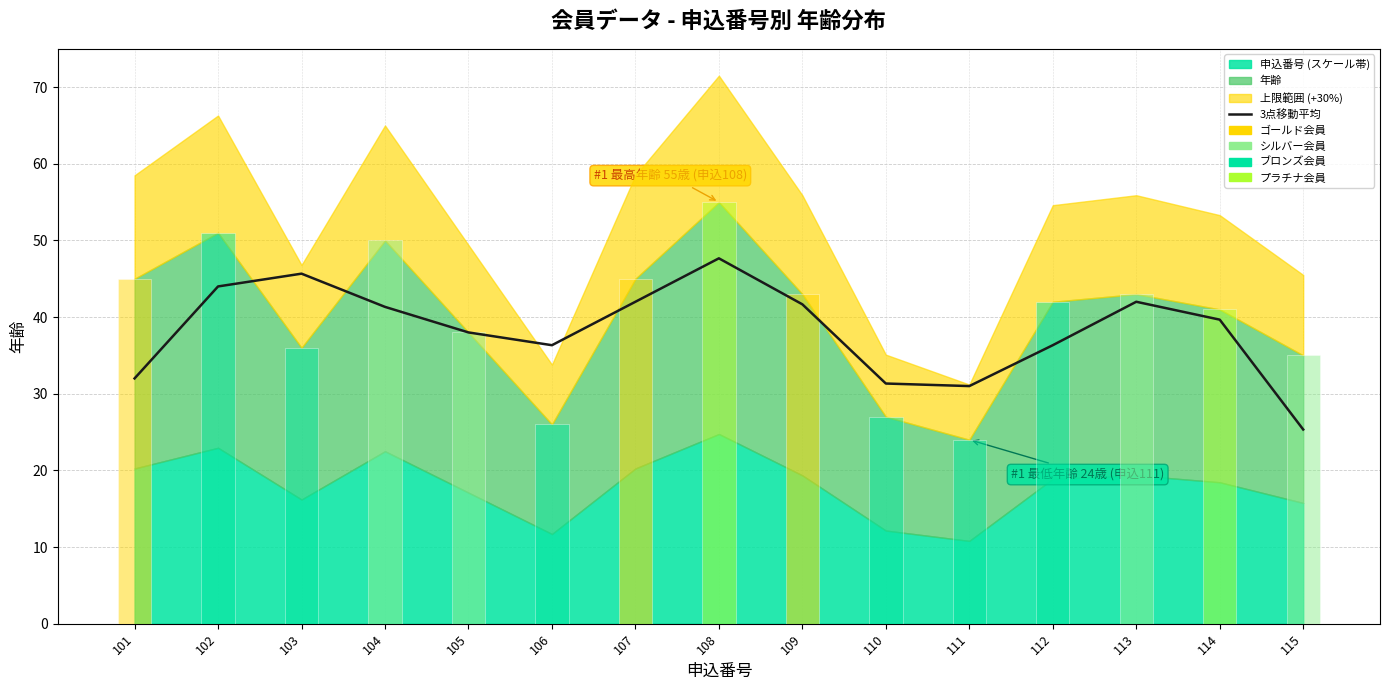

How many bars are there in total?

15